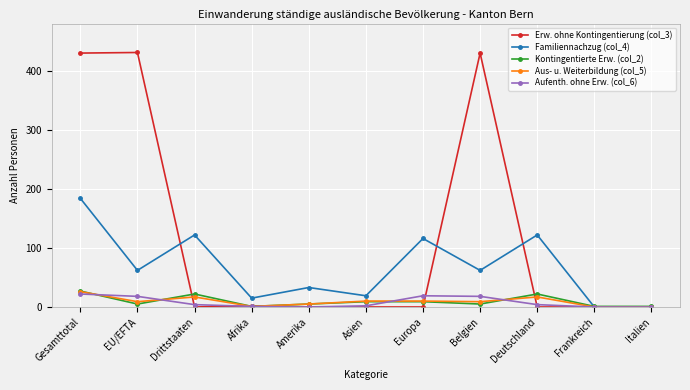

What is the difference between the maximum and second lowest values in the Aufenth. ohne Erw. (col_6) series?

22